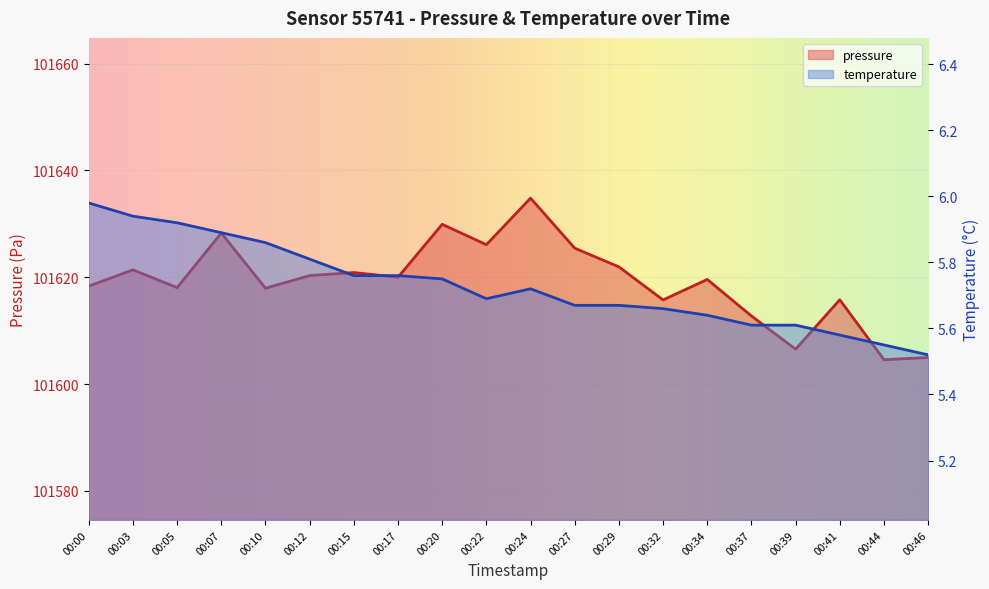

How many lines are shown in the chart?

2